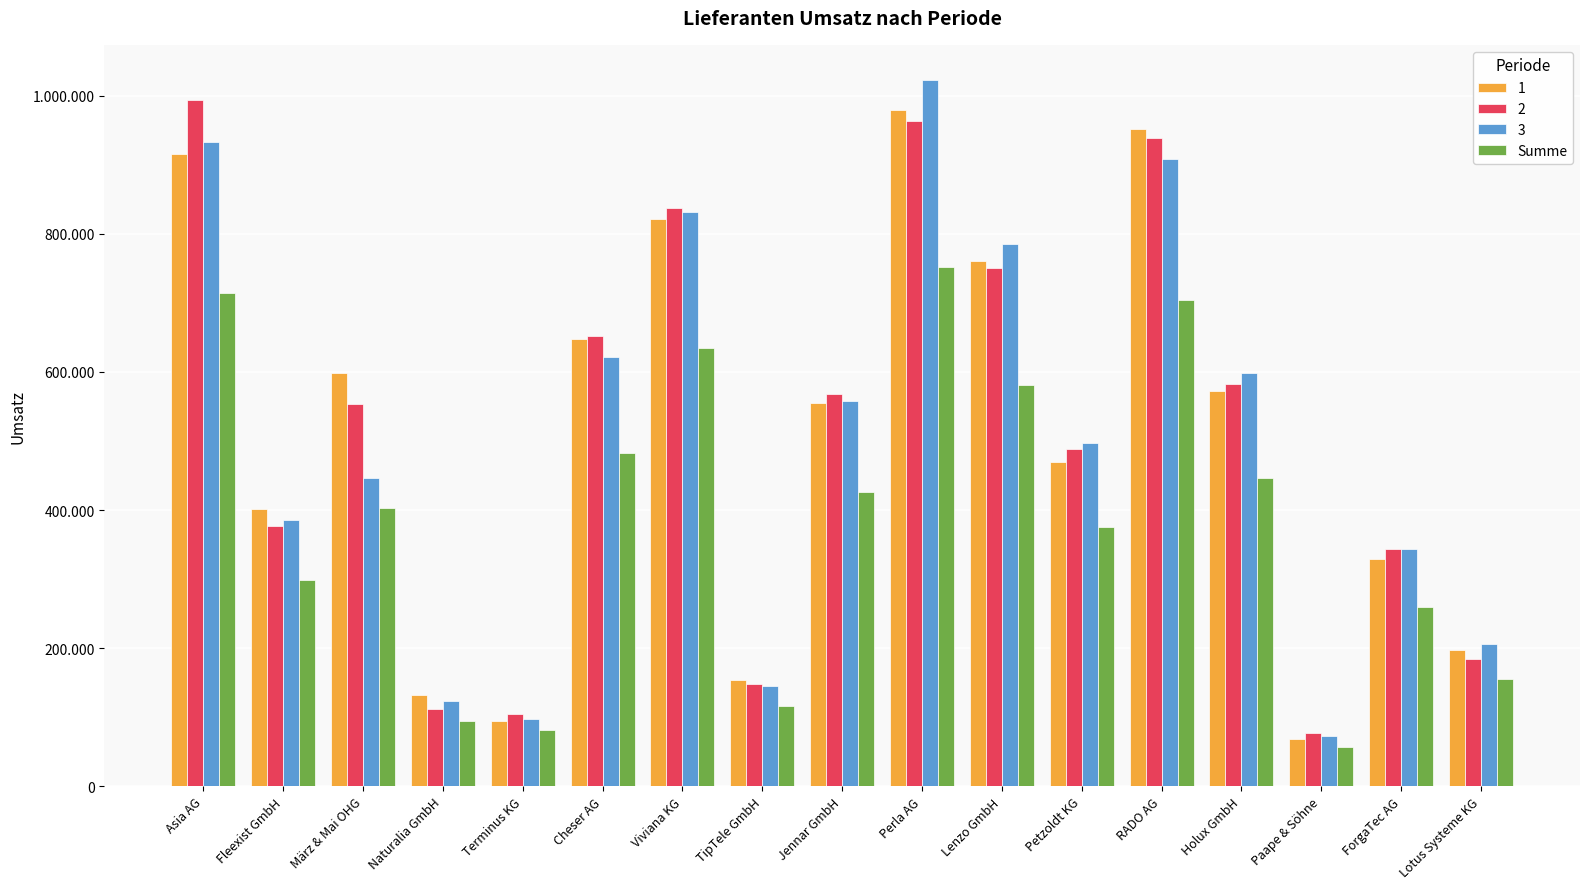

Are the bars grouped side by side (vs. stacked)?

Yes